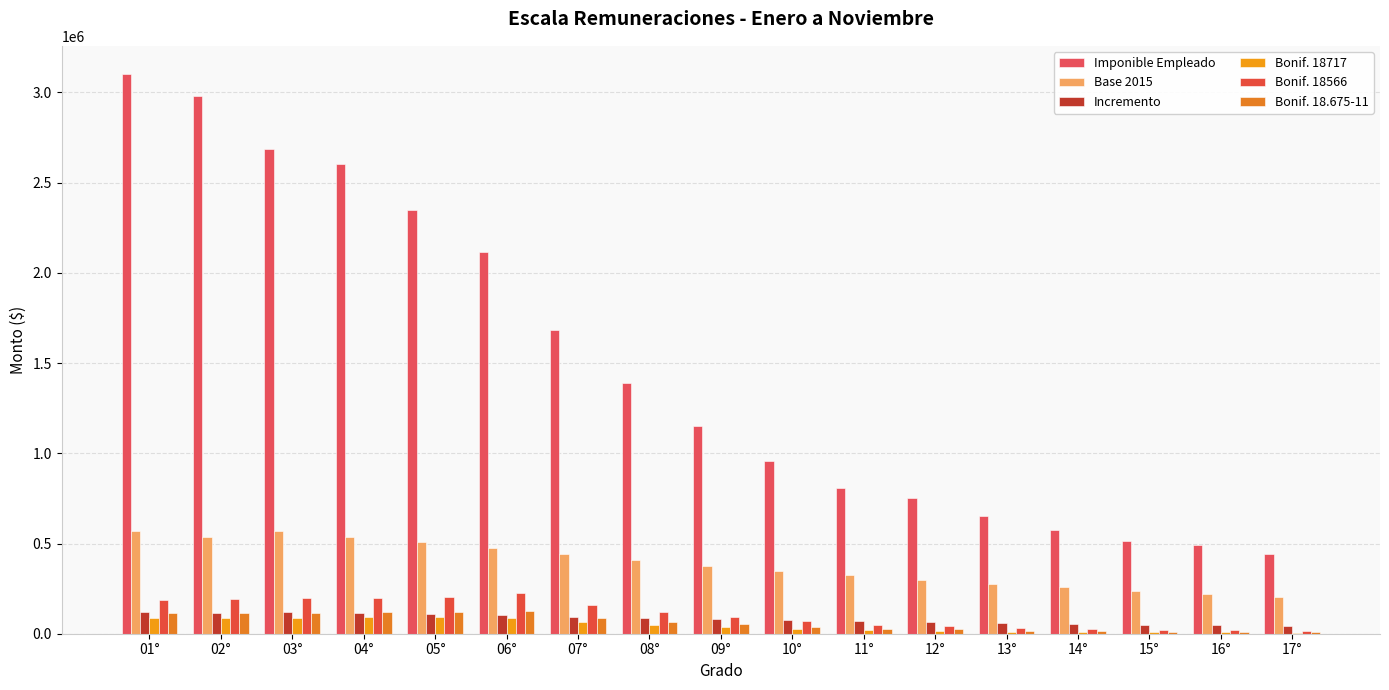

What is the difference between the Bonif. 18717 values at 16° and 11°?

14211